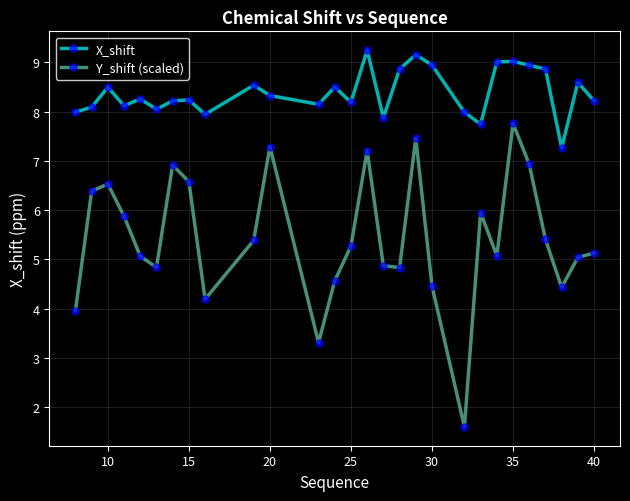

Which series has the largest range (max minus min)?

Y_shift (scaled)